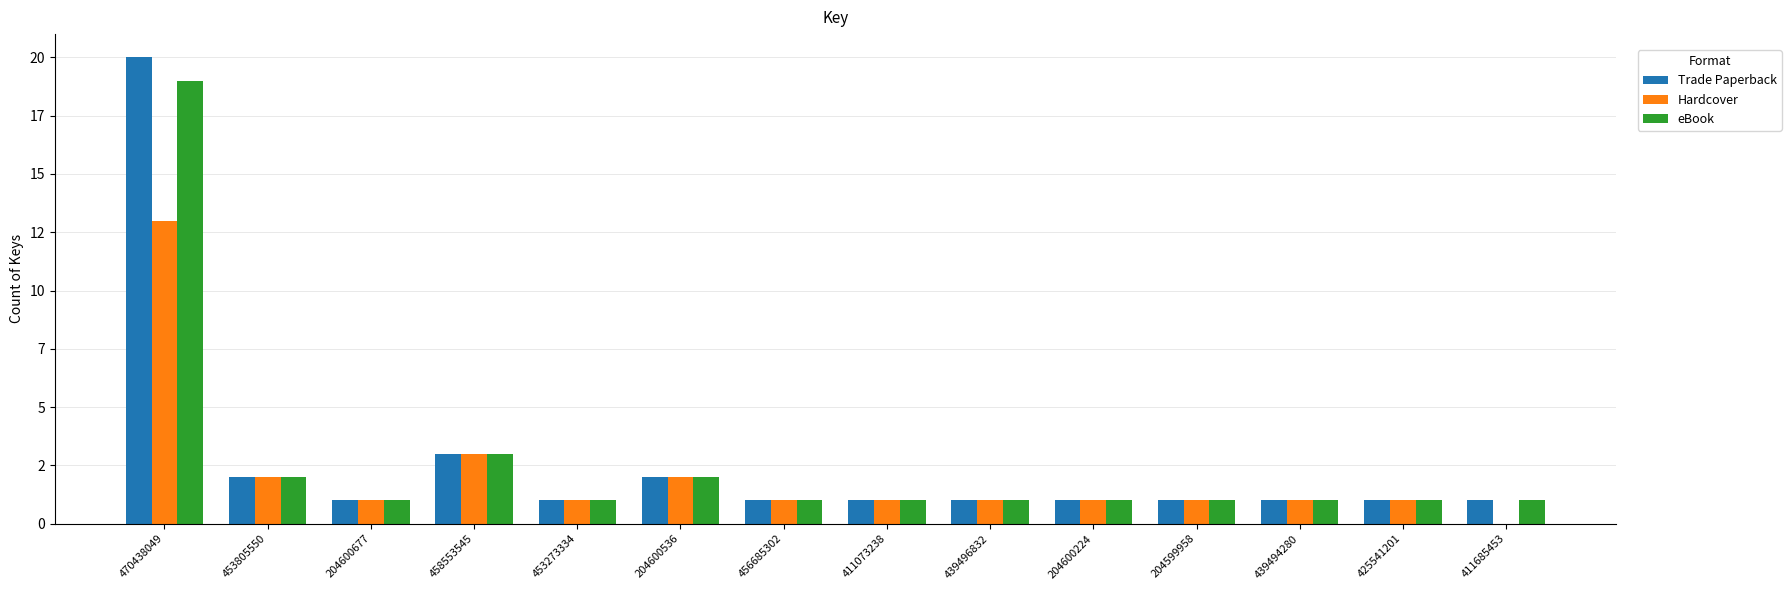

What is the total value across all series at 411685453?

2